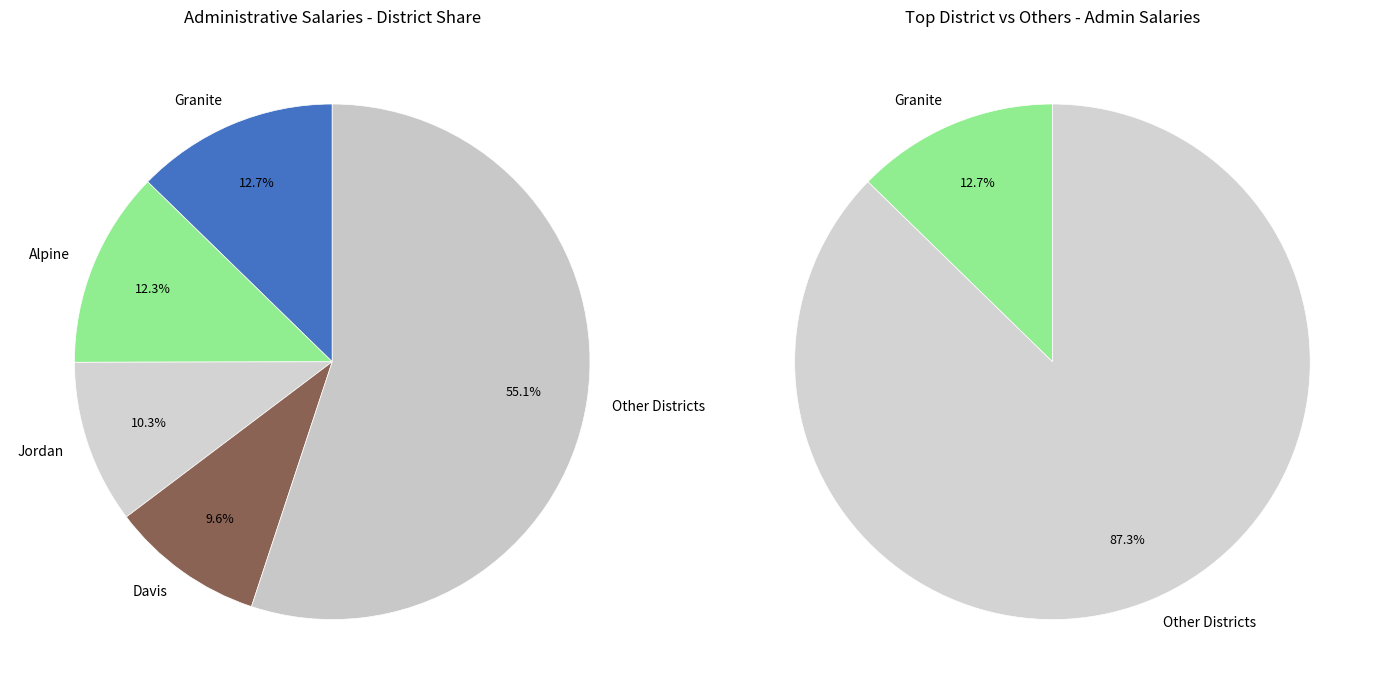

Is it true that Salt Lake is 17% of the pie?

False